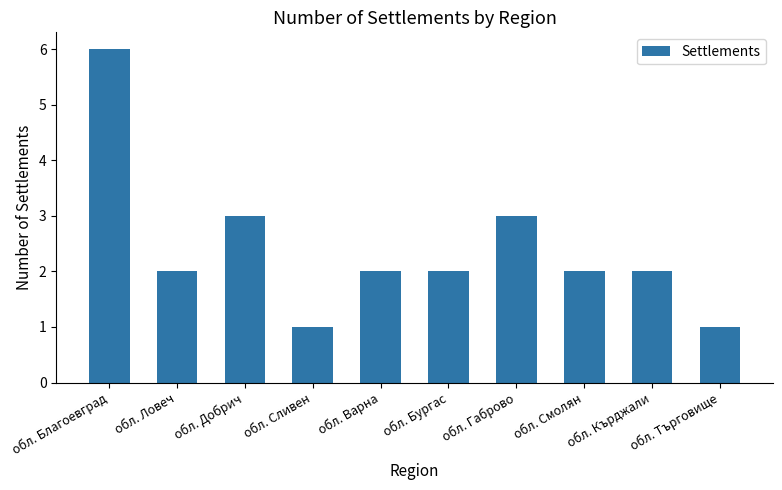

Which label corresponds to the largest value in the chart?

обл. Благоевград